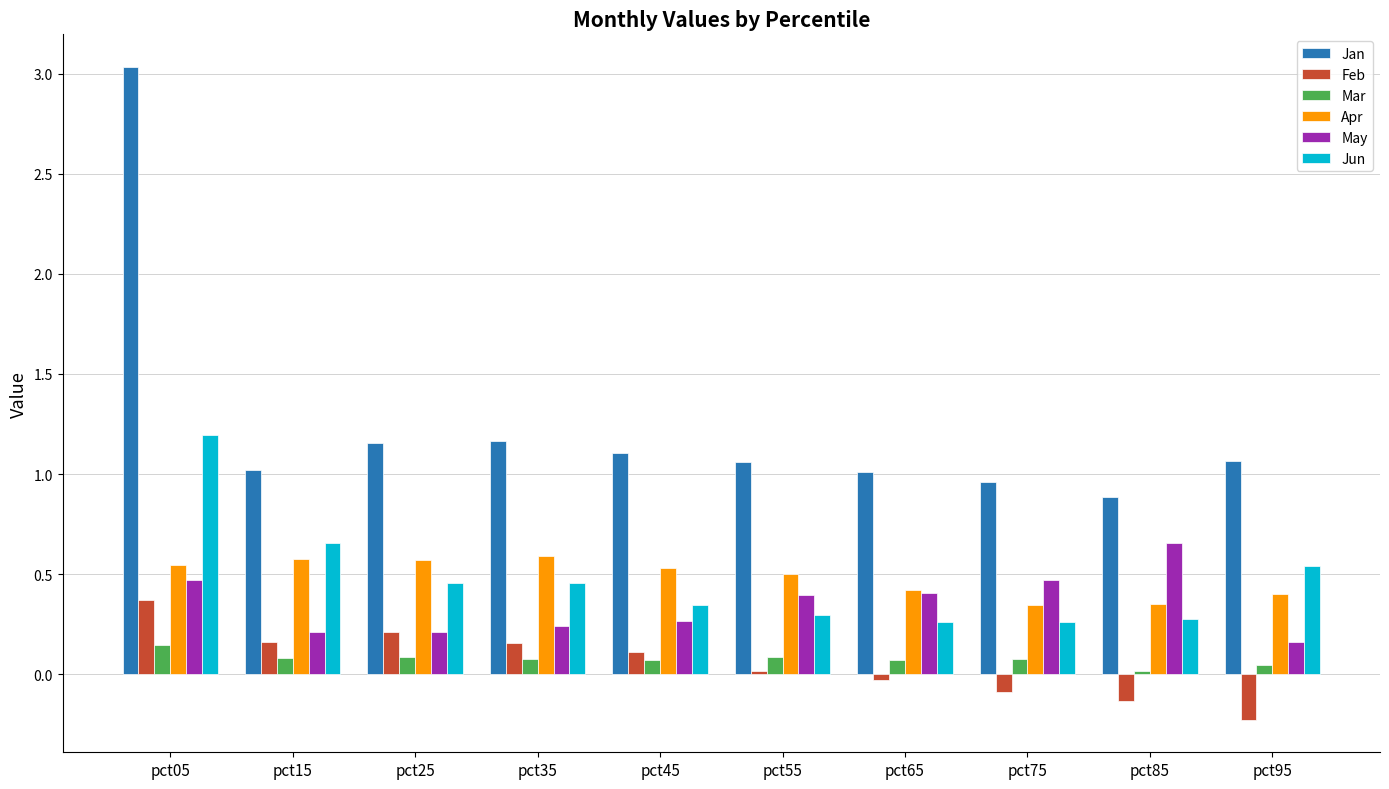

True or false: Jan has a value of 1.1 at pct95.

True